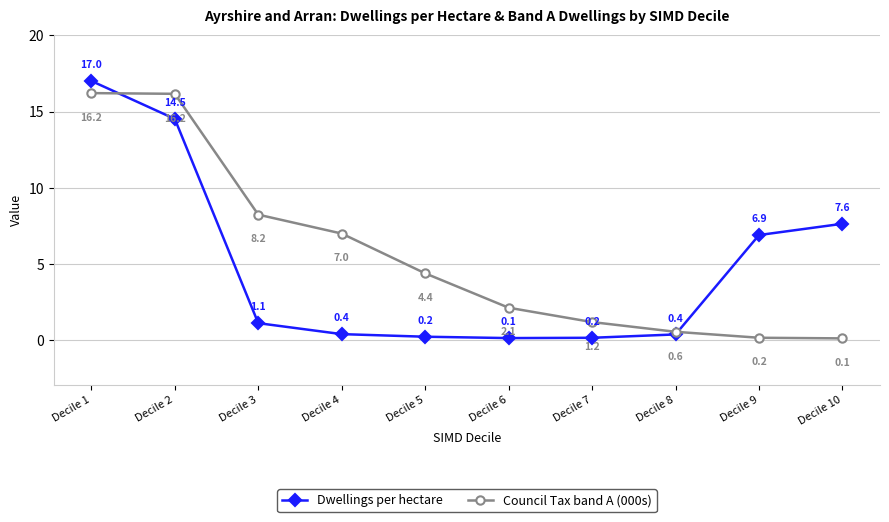

Which series has the widest spread of values?

Dwellings per hectare